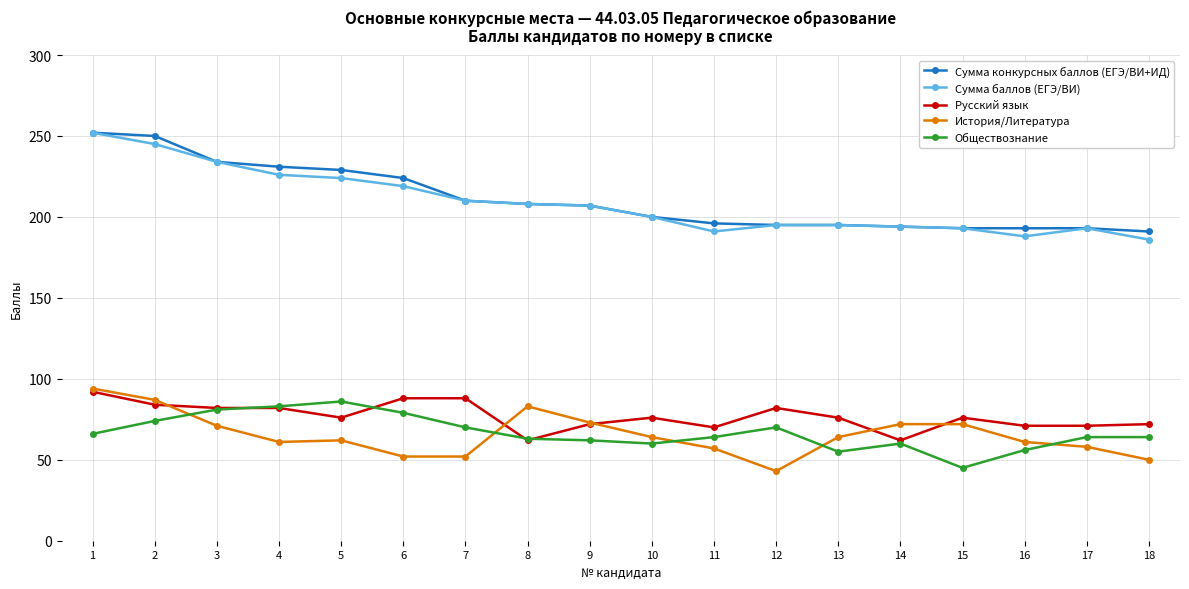

What is the sum of the Сумма конкурсных баллов (ЕГЭ/ВИ+ИД) values at 10 and 17?

393